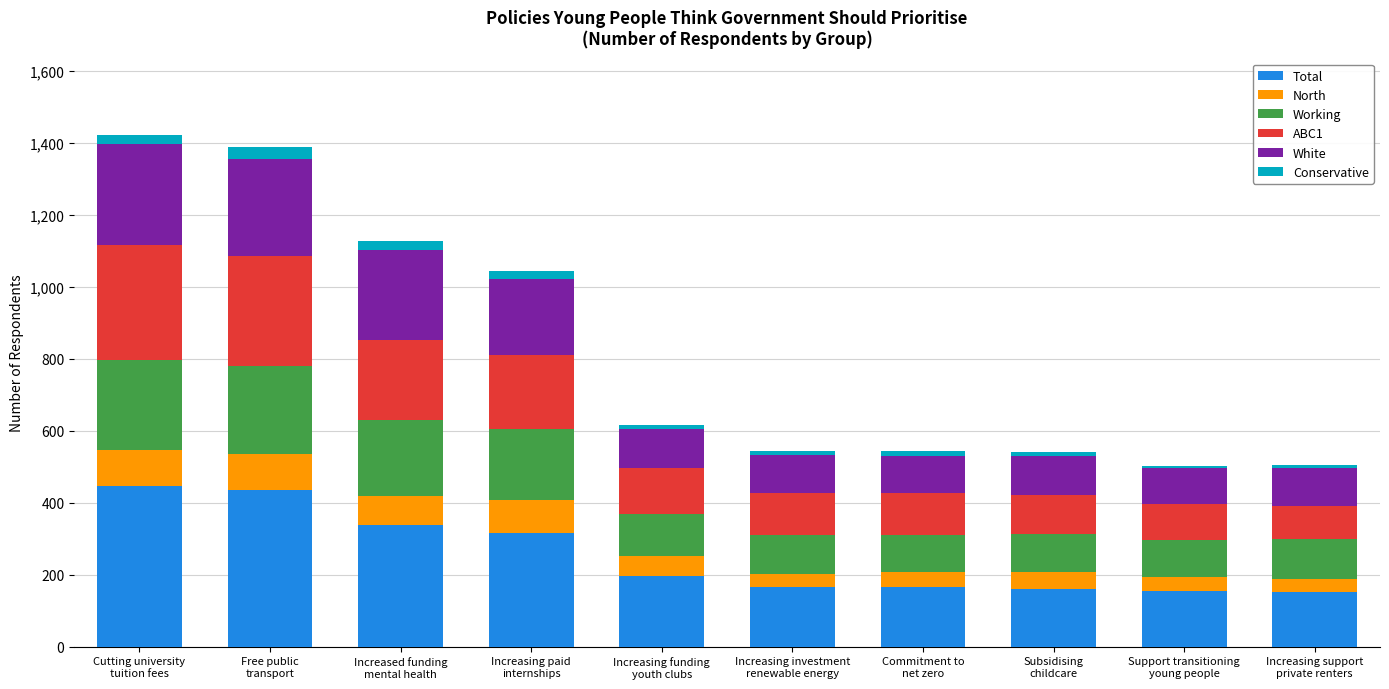

What is the lowest value of the Total series?

152